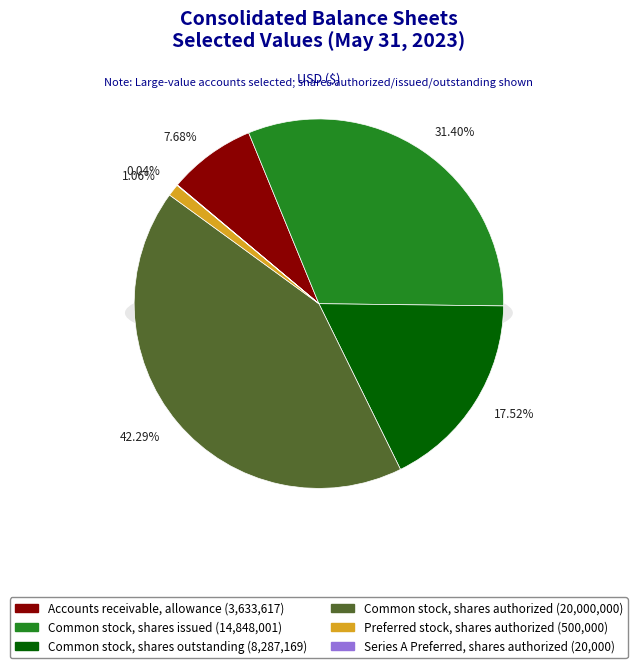

The Common stock, shares authorized slice represents 52% of the pie. True or false?

False